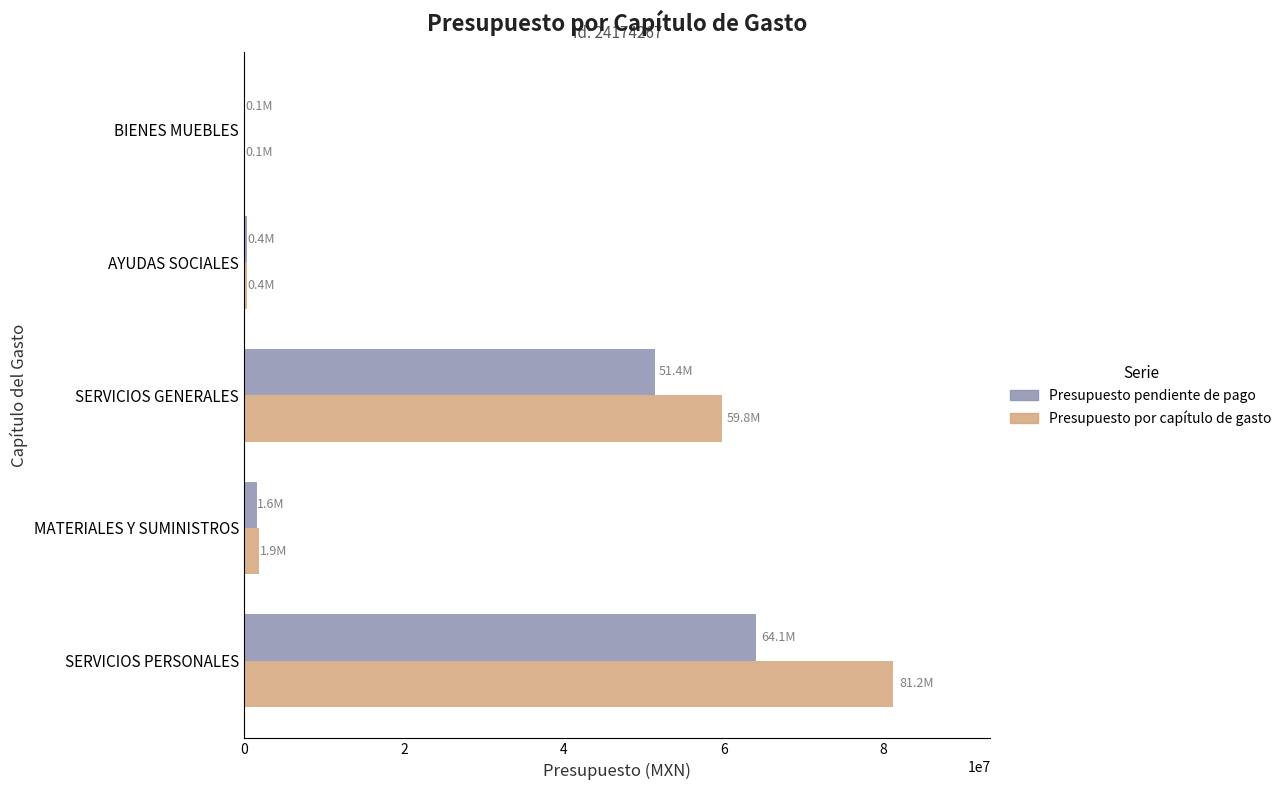

Which series has the largest total across all categories?

Presupuesto por capítulo de gasto